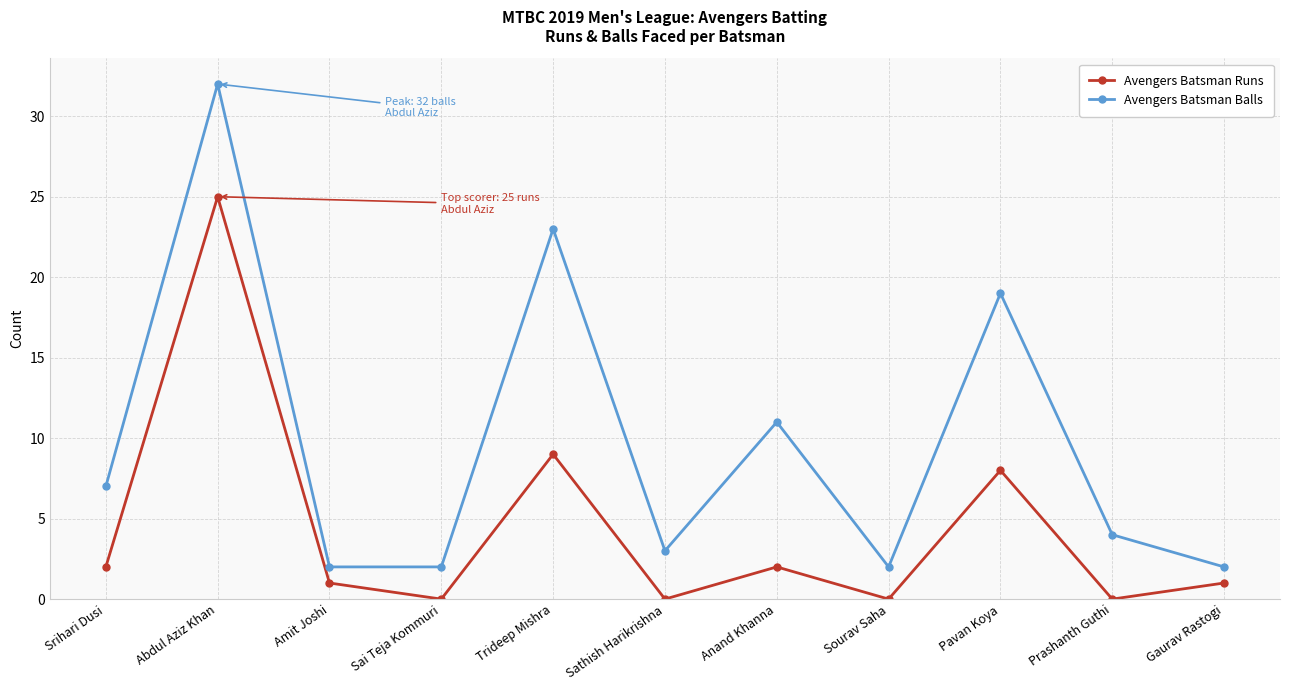

True or false: Avengers Batsman Runs and Avengers Batsman Balls intersect in this chart.

False